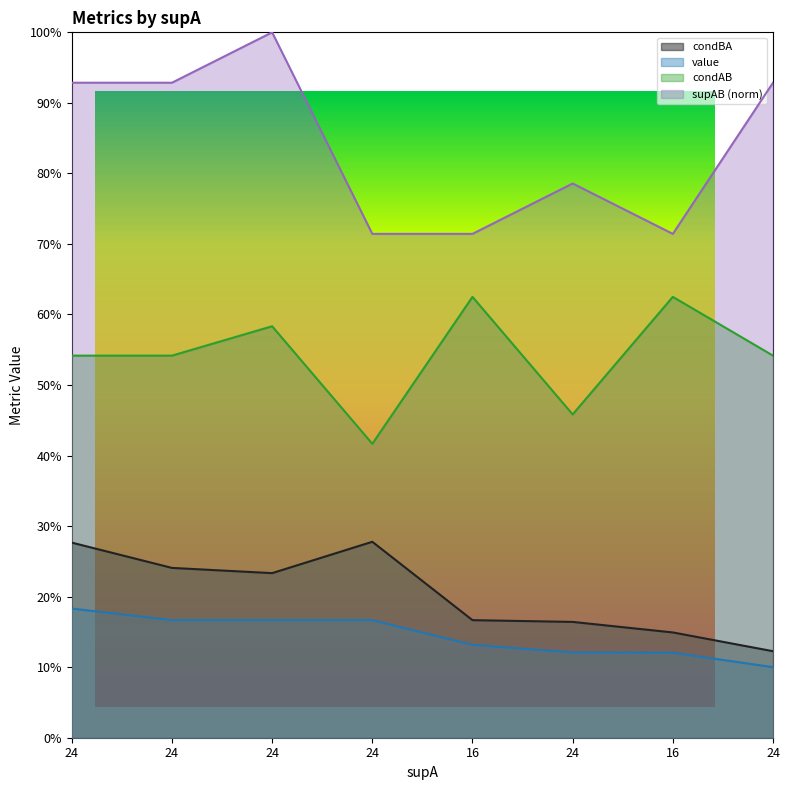

True or false: supAB and condBA intersect in this chart.

False